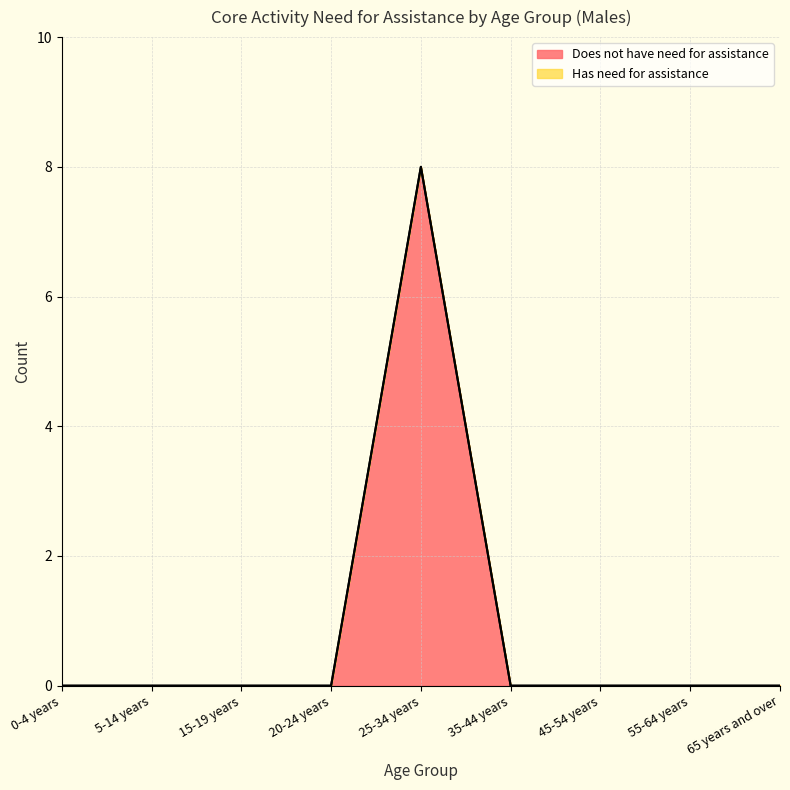

Which category has the lowest value across all series?

0-4 years